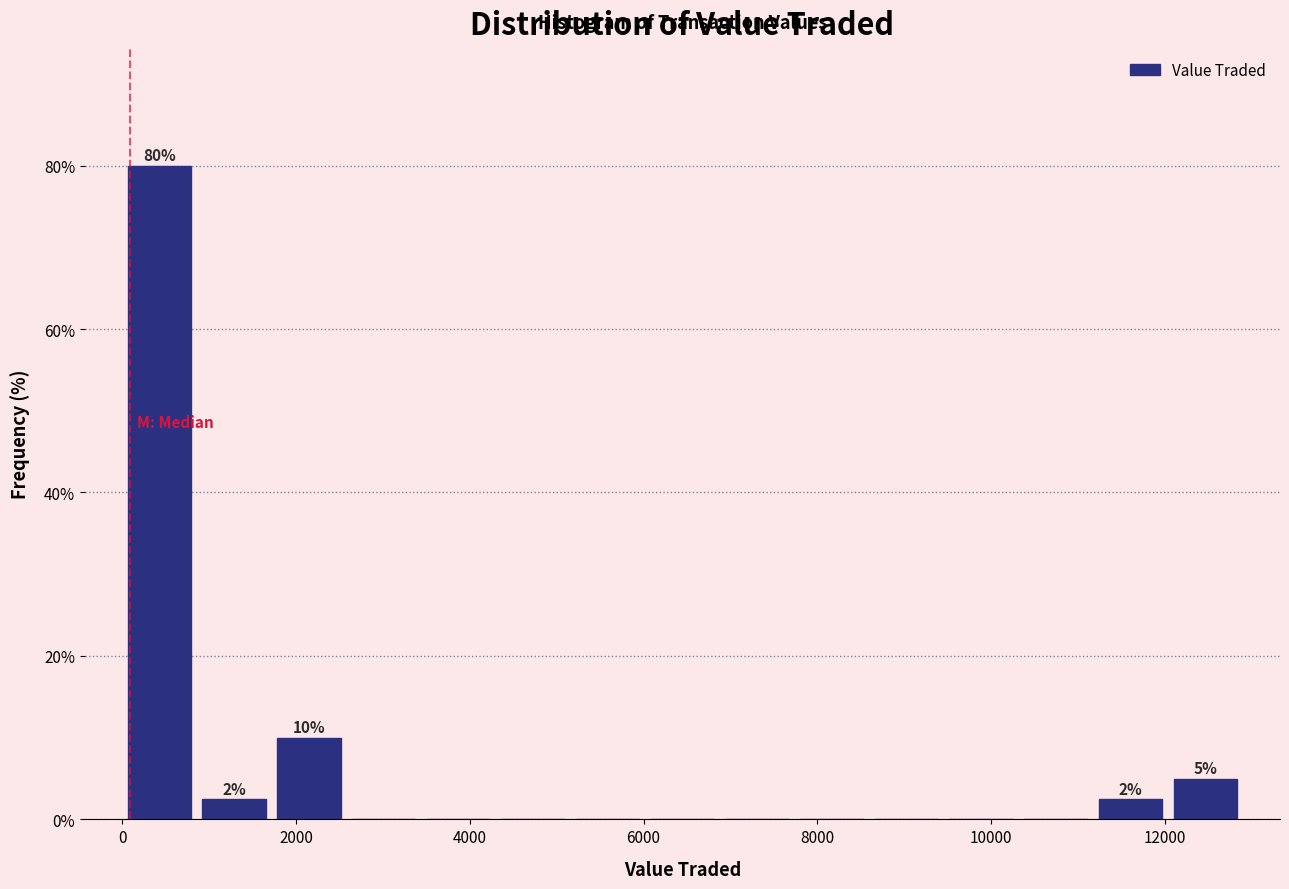

Over which range of the x-axis is the bar tallest?

0 to 800